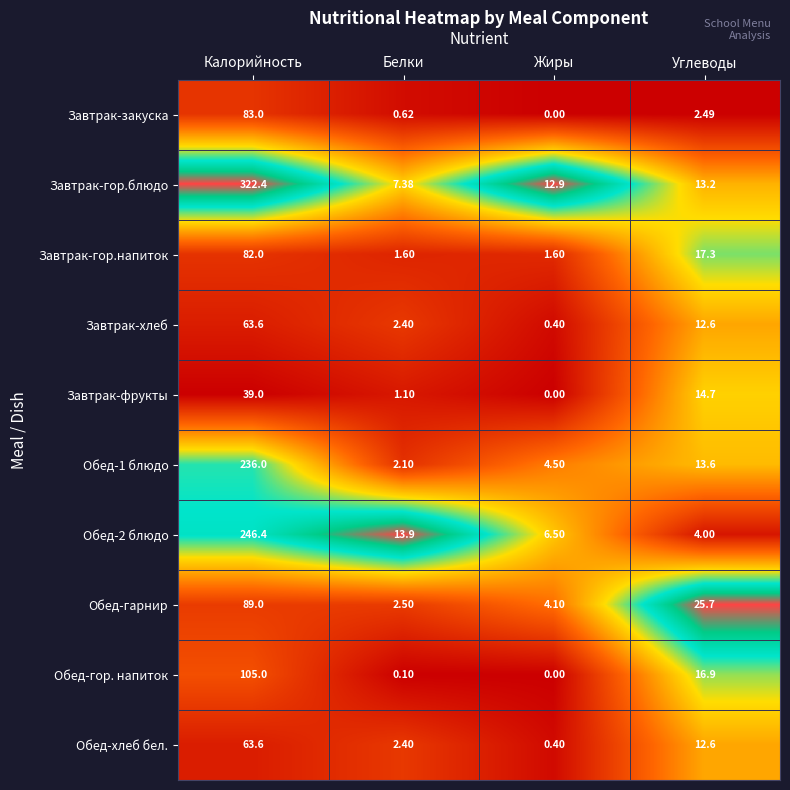

Between Калорийность and Жиры, which series saw the biggest shift?

Завтрак-гор.блюдо